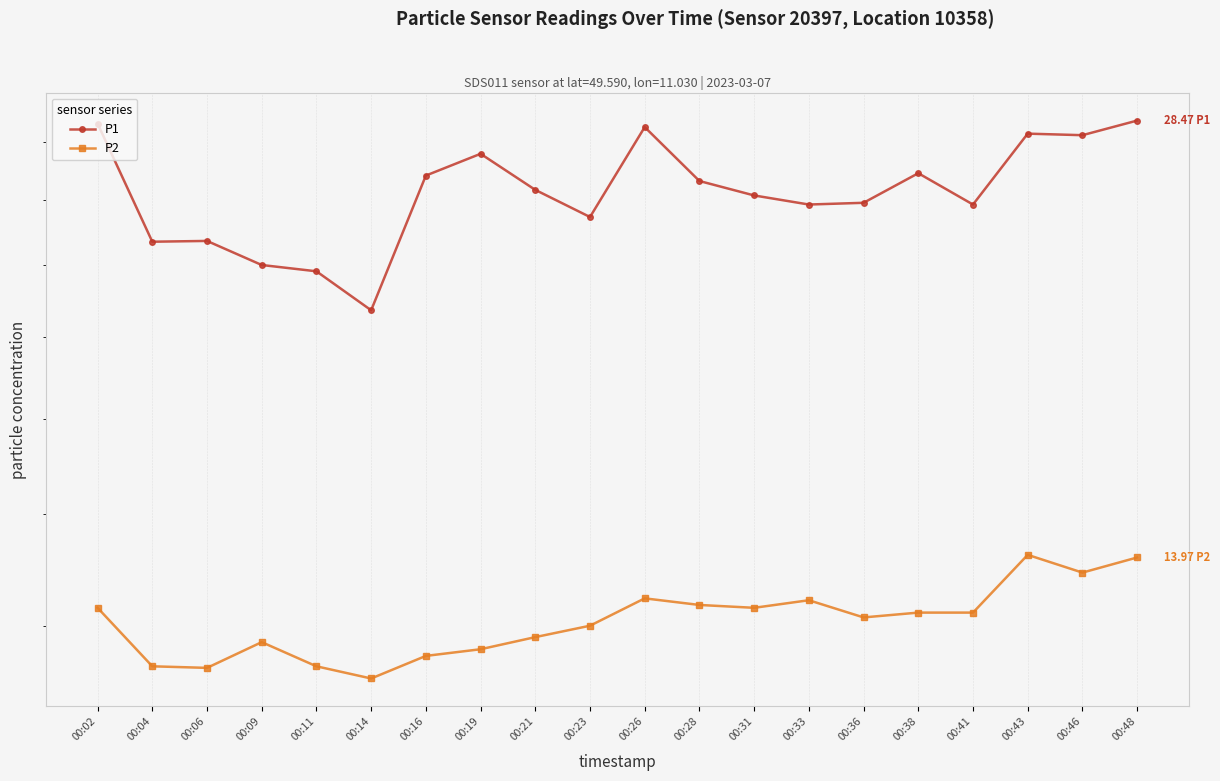

True or false: P2 and P1 intersect in this chart.

False